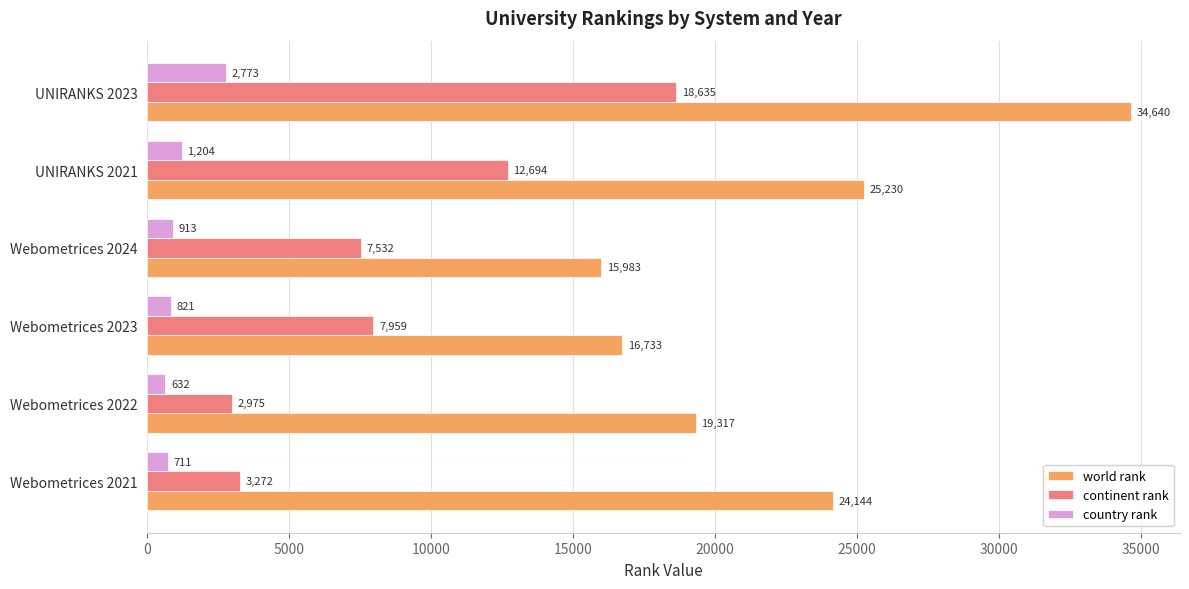

What is the difference between the maximum and minimum values in the country rank series?

2141